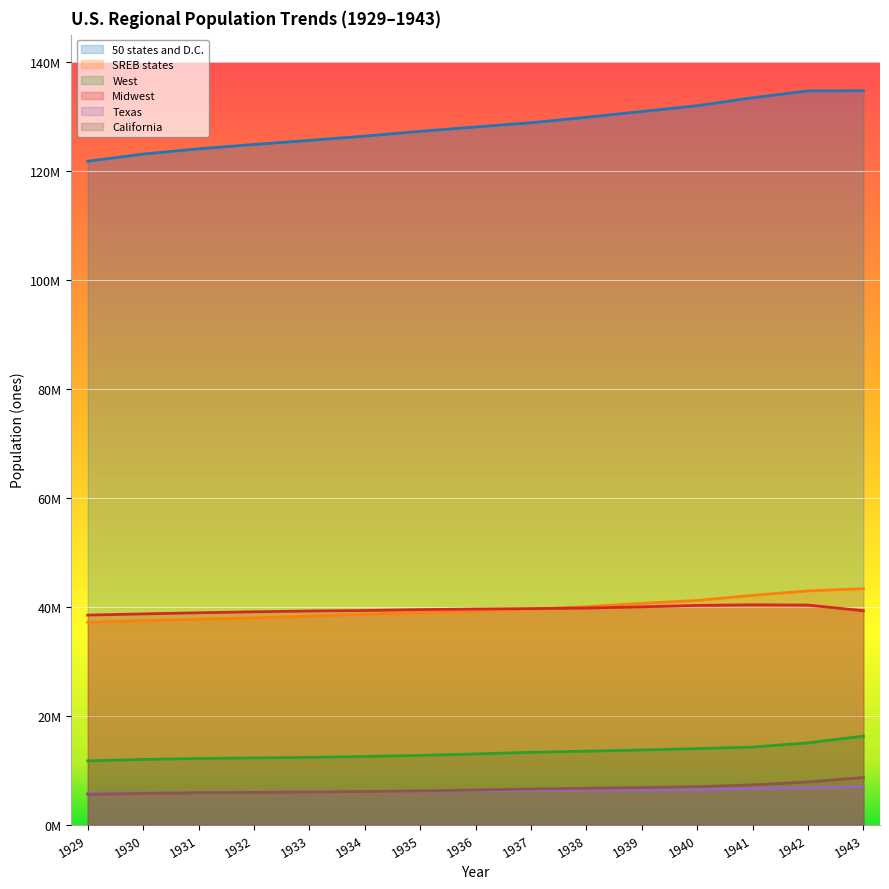

True or false: California and Midwest cross at least once.

False